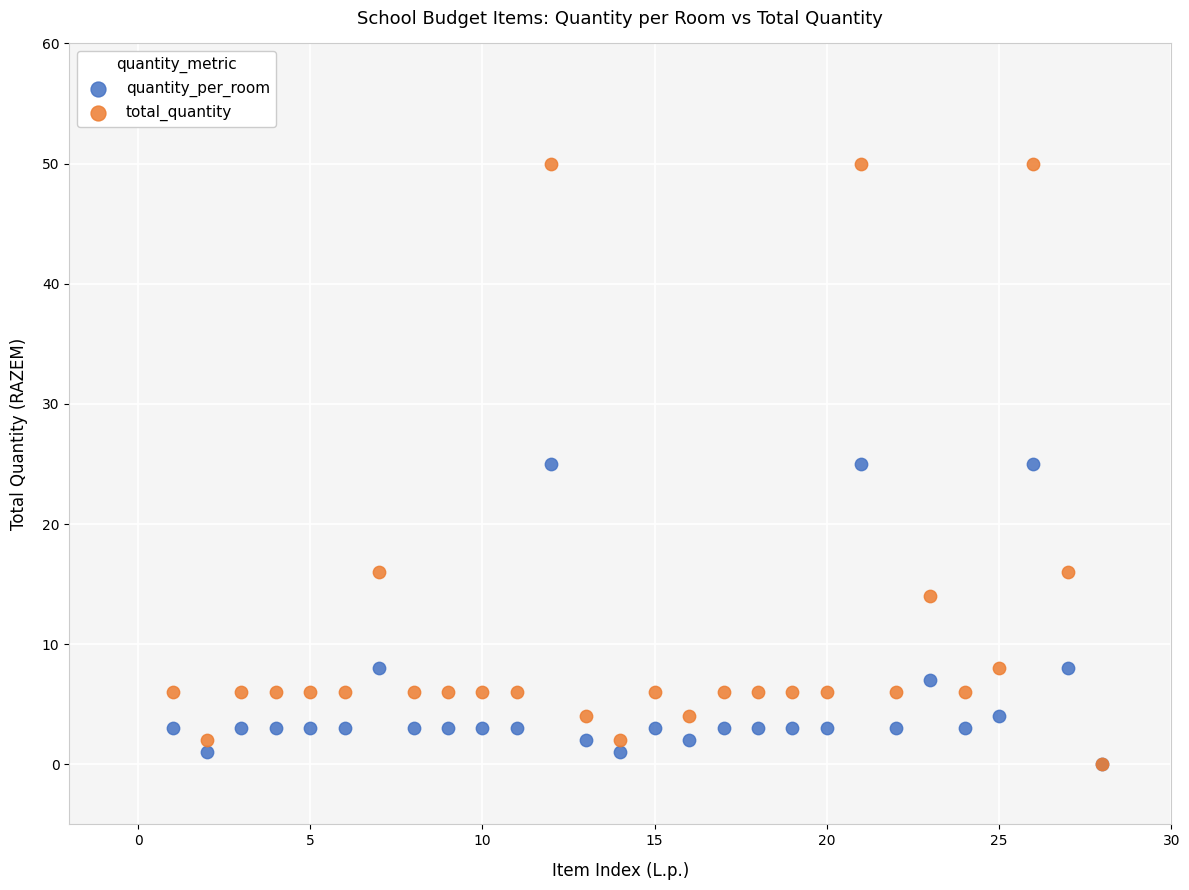

In the quantity_per_room series, what Y value is closest to 12?

8